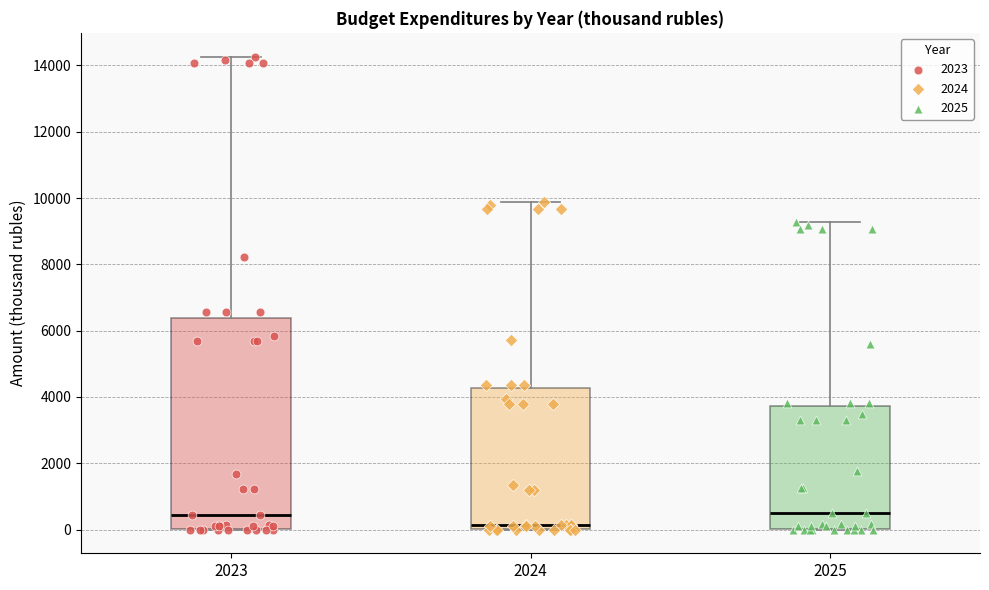

Which box is the tallest, from its lower edge to its upper edge?

2023